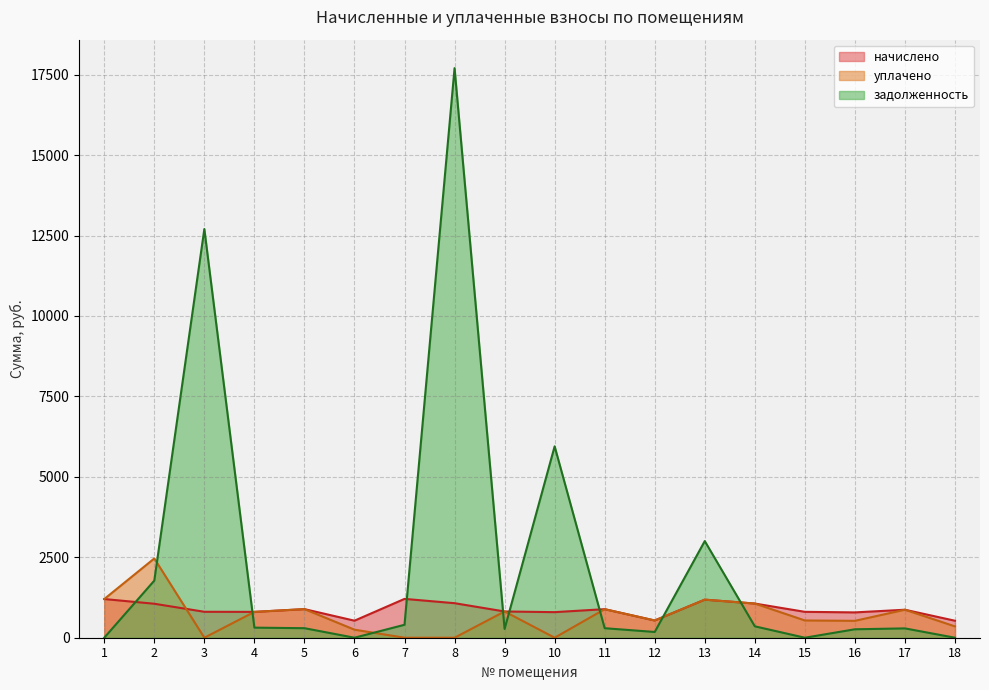

What is the value of the уплачено point at the 2nd from the left?

2463.4